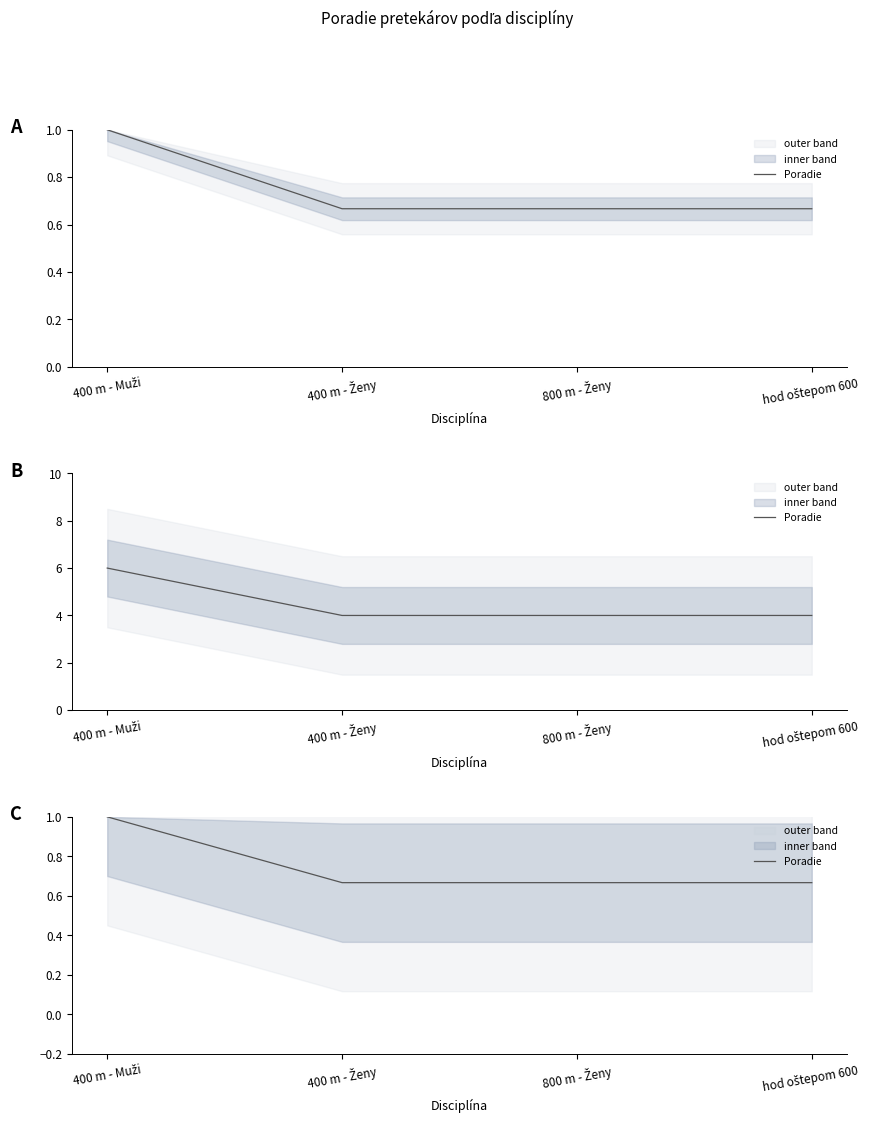

Count the number of data series in this chart.

1